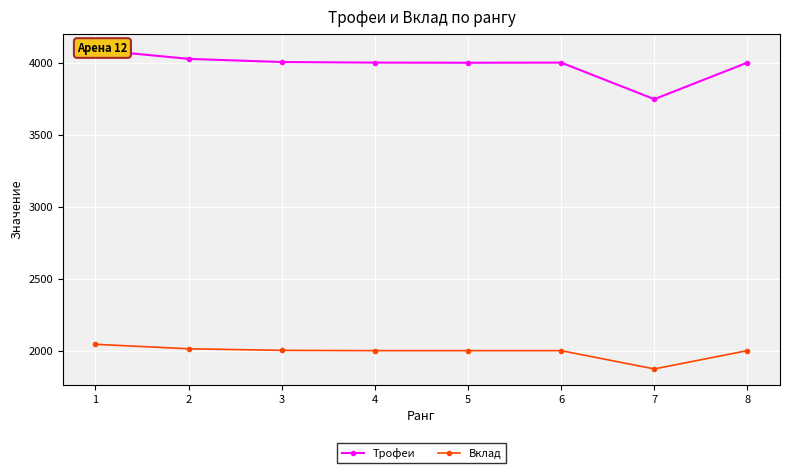

What is the sum of all Трофеи values?

31871